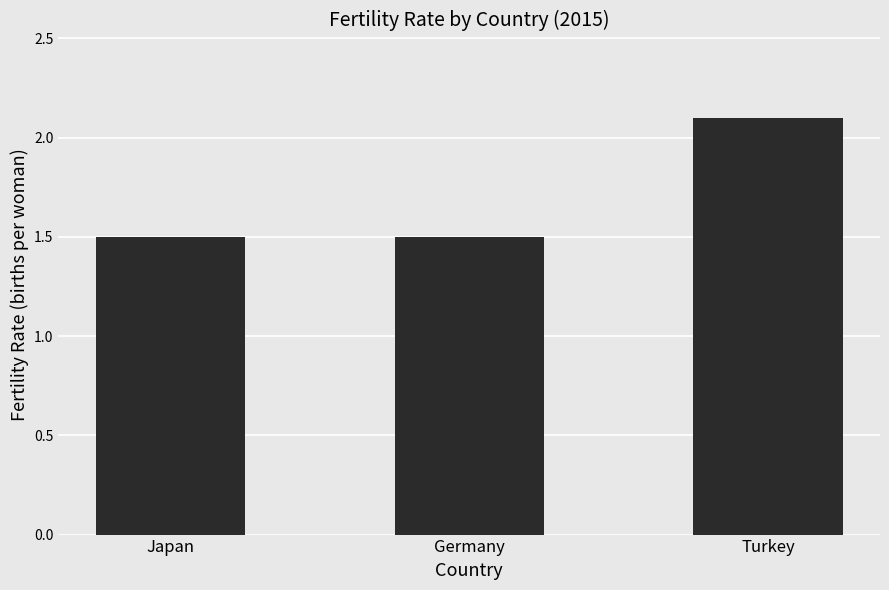

What is the ratio of the value at Japan to the value at Germany?

1.0